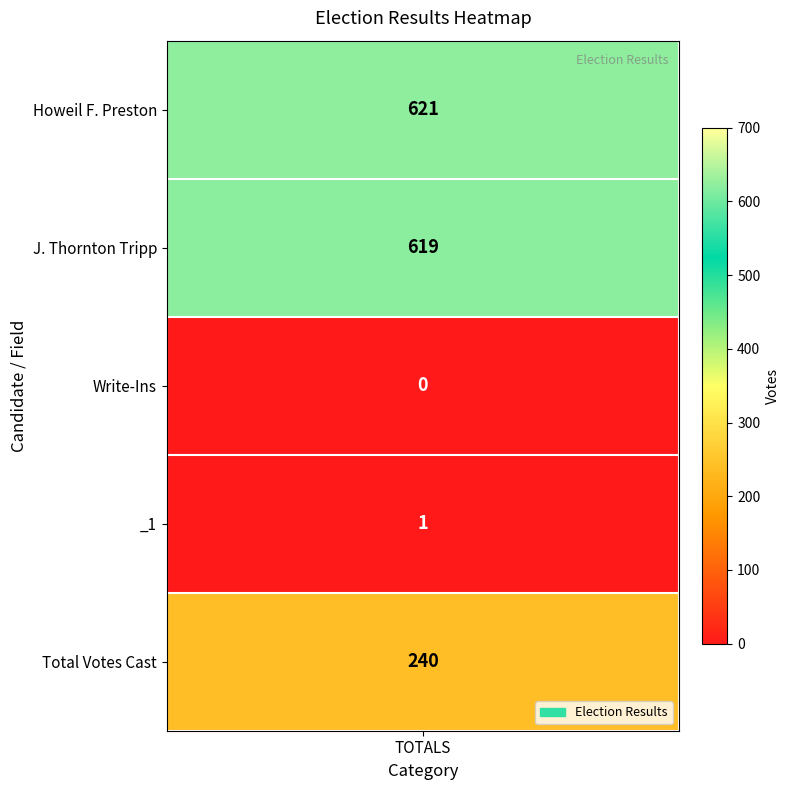

At which label is the value closest to 310?

4